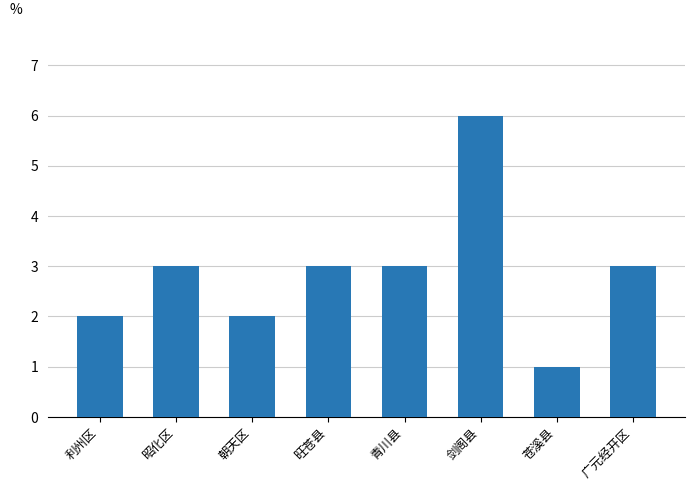

How many values are between 2 and 3?

6